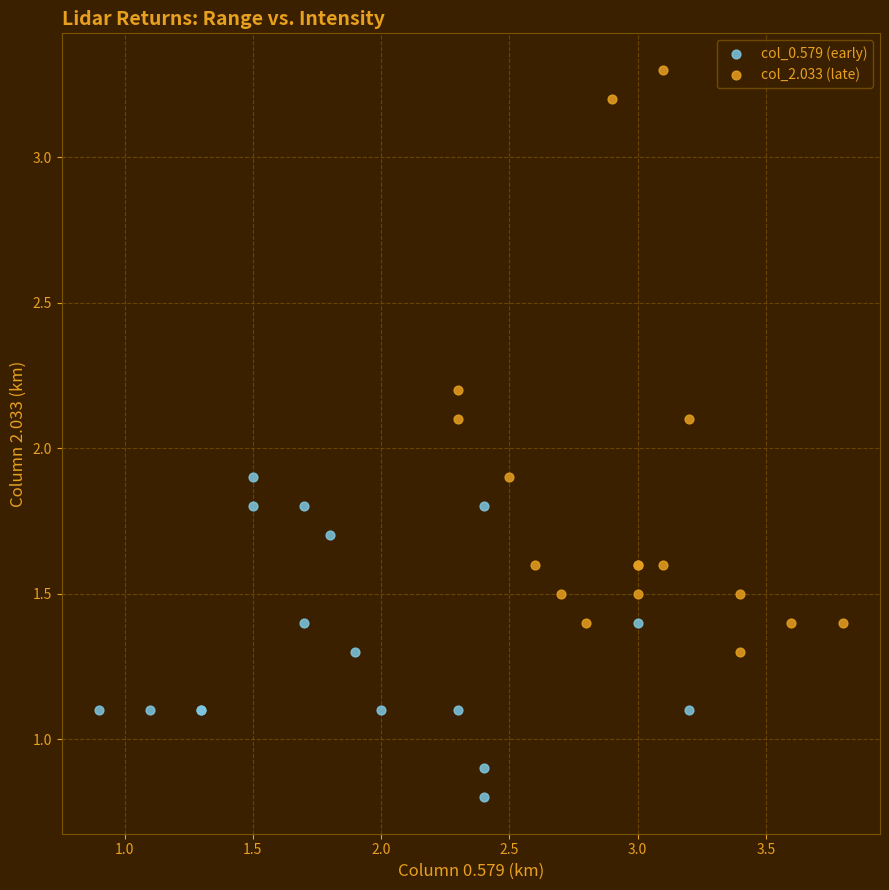

Which series has the largest Y range (max minus min)?

col_2.033 (late)